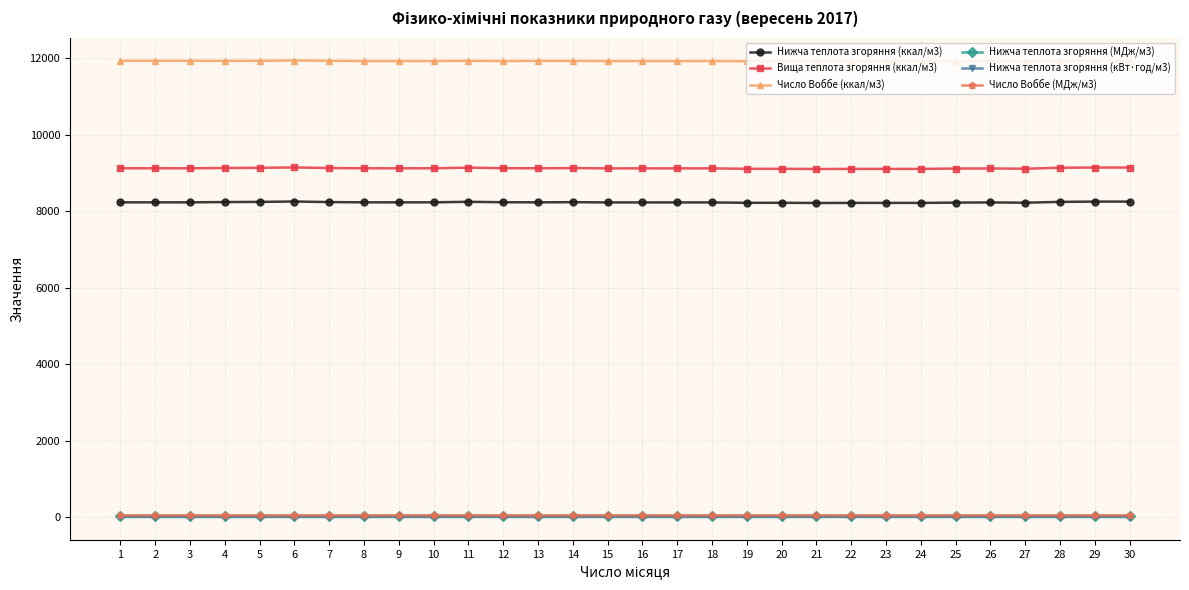

At how many categories does at least one series exceed 8758?

30